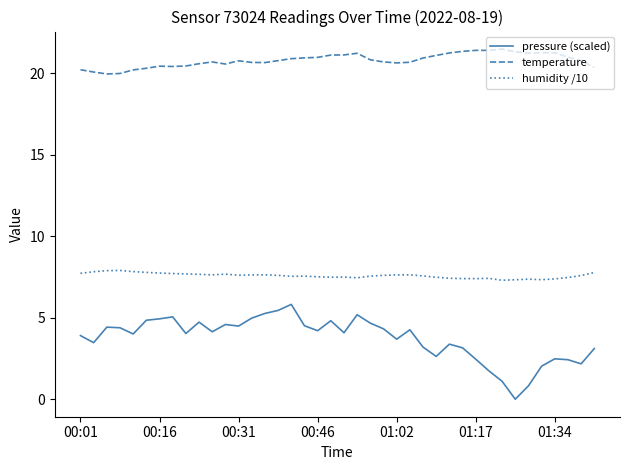

What is the maximum value for temperature?

21.5